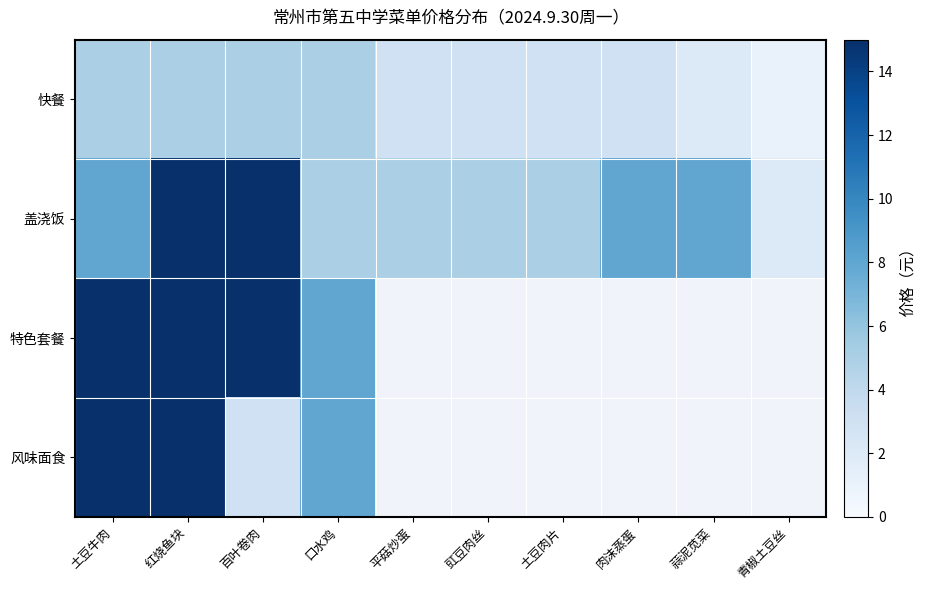

Which series has the widest spread of values?

盖浇饭